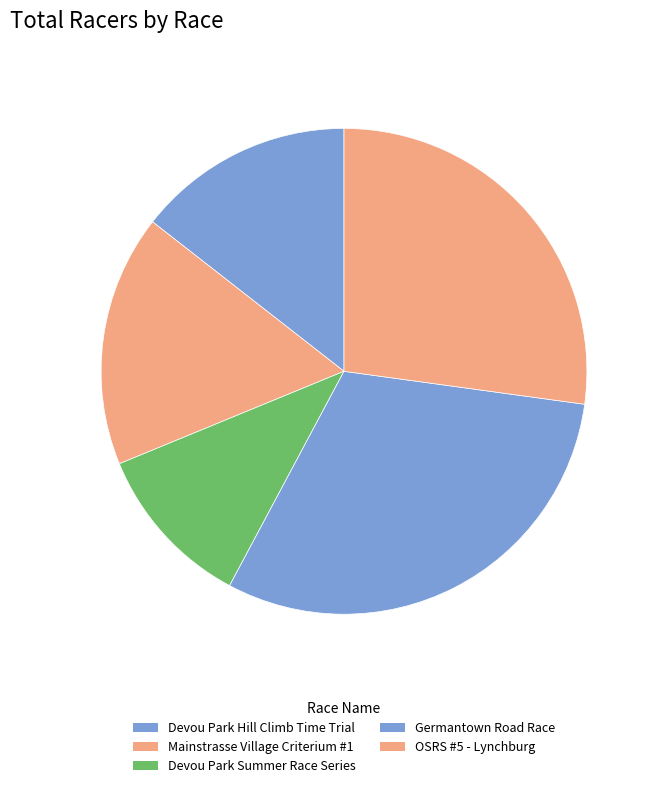

Which category has the smallest portion of the pie?

Devou Park Summer Race Series